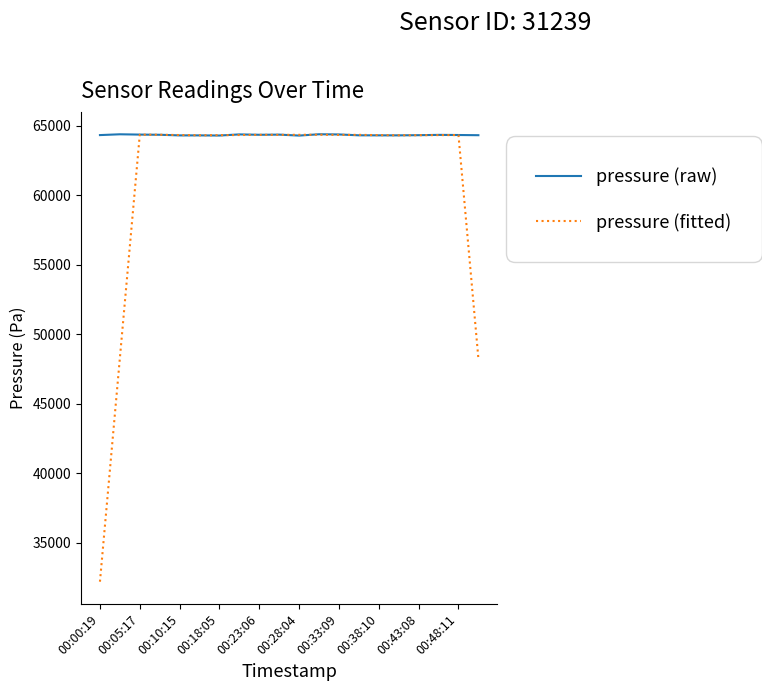

What is the lowest value of the pressure (raw) series?

64294.6